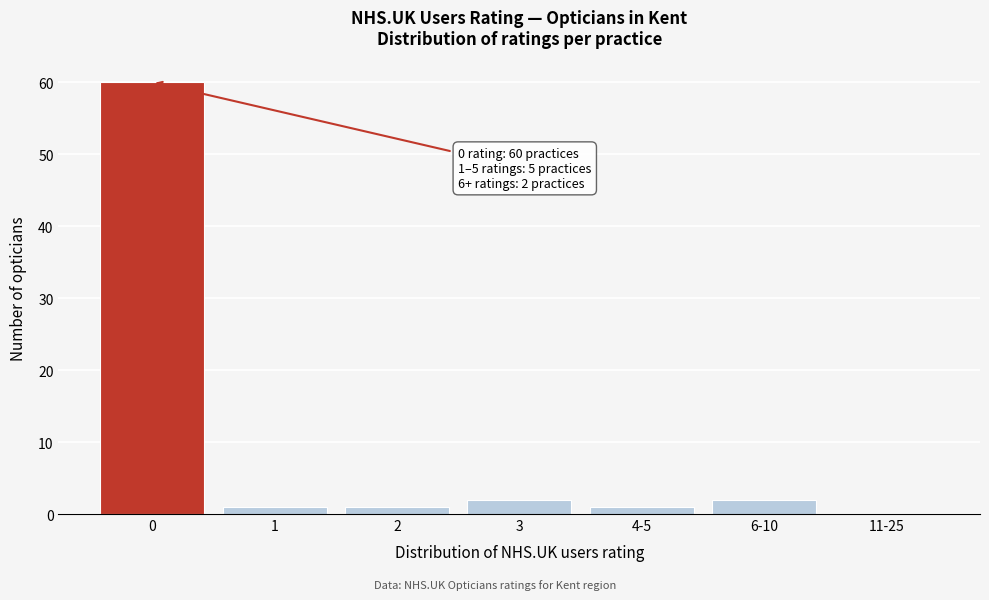

Reading left to right, what are all the values shown in this chart?

0=60	1=1	2=1	3=2	4-5=1	6-10=2	11-25=0